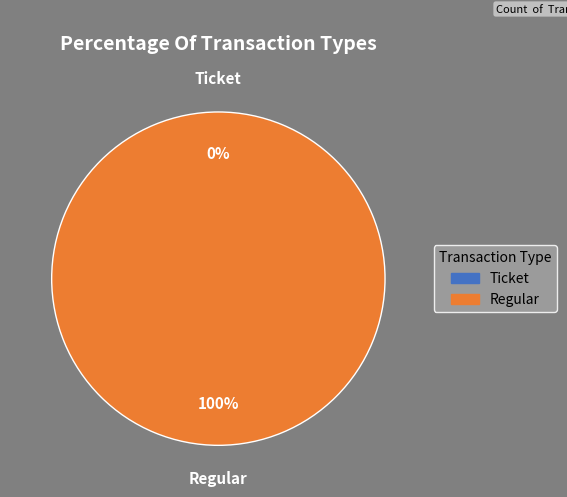

Which category has the biggest portion of the pie?

Regular